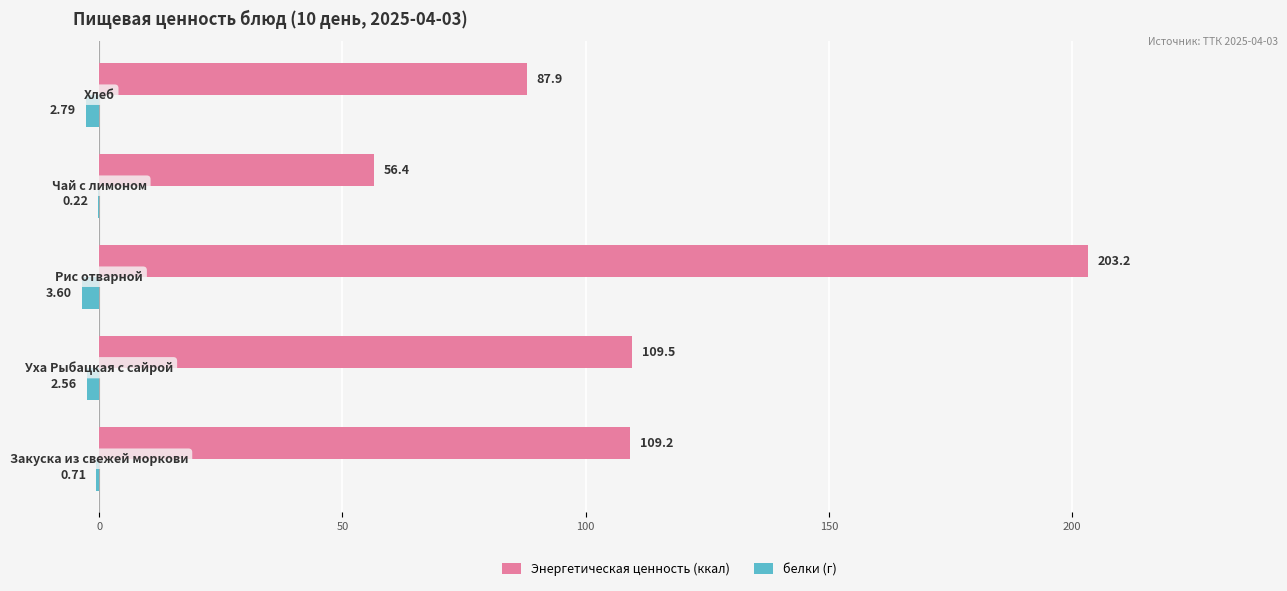

Which series has the largest total across all categories?

Энергетическая ценность (ккал)